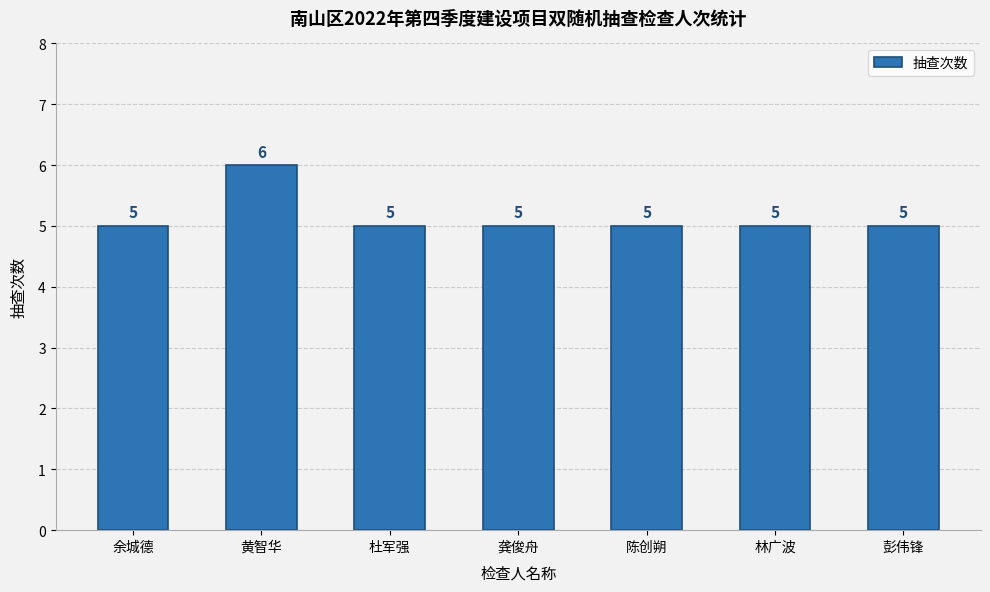

At which category does the chart reach its peak across all series?

黄智华